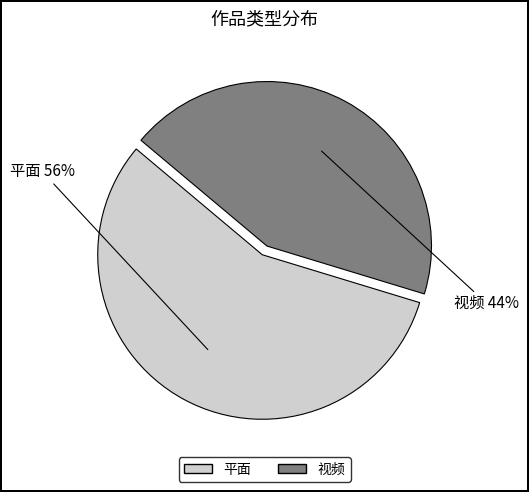

What is the largest slice in the pie chart?

平面